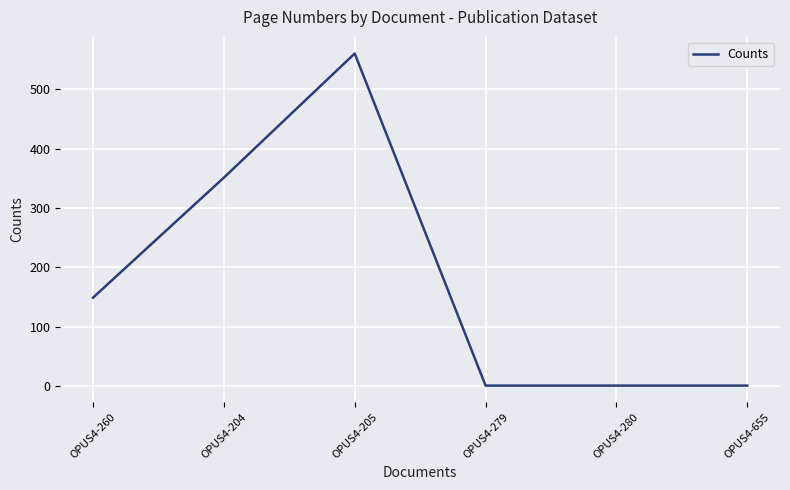

At which category does the data reach its first local peak?

OPUS4-205